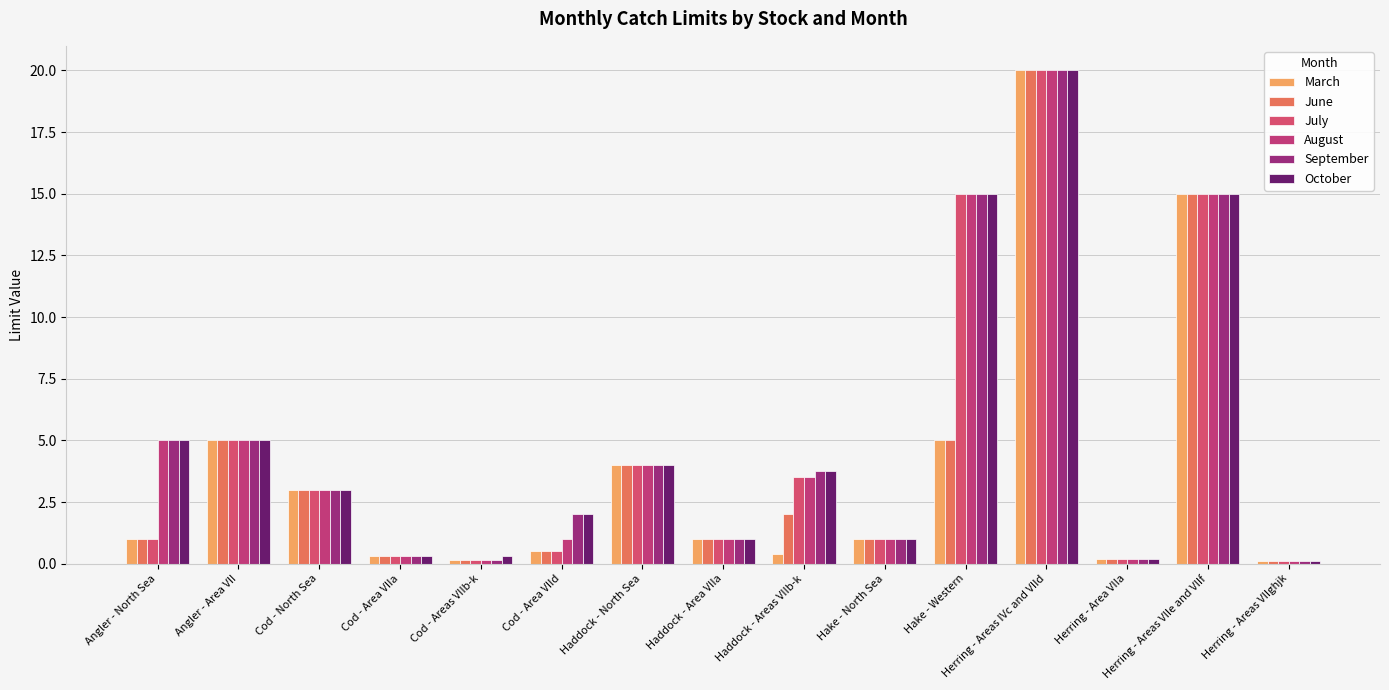

What is the minimum value for June?

0.1